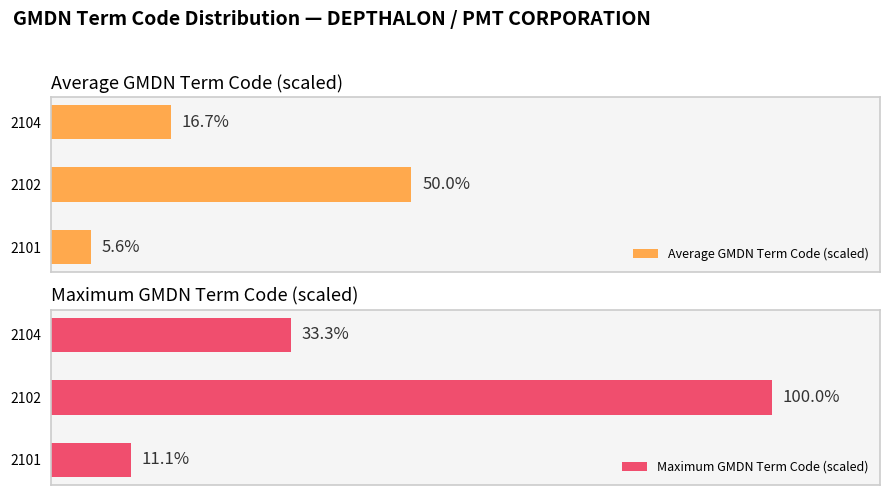

Rank the series by their maximum value, from lowest to highest.

Average GMDN Term Code (scaled), Maximum GMDN Term Code (scaled)